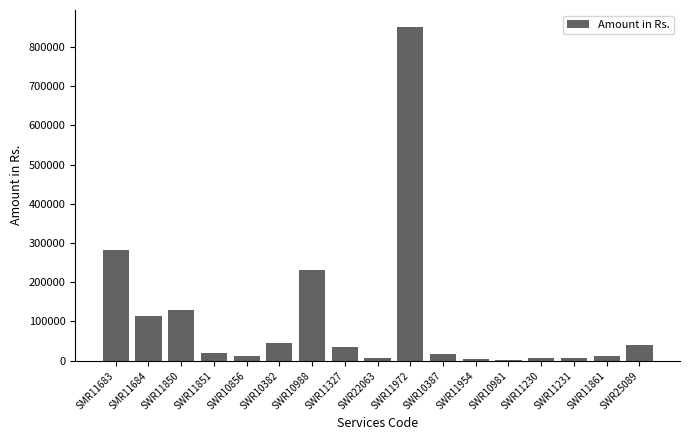

The chart shows a value of 12201.2 at SWR10856. True or false?

True